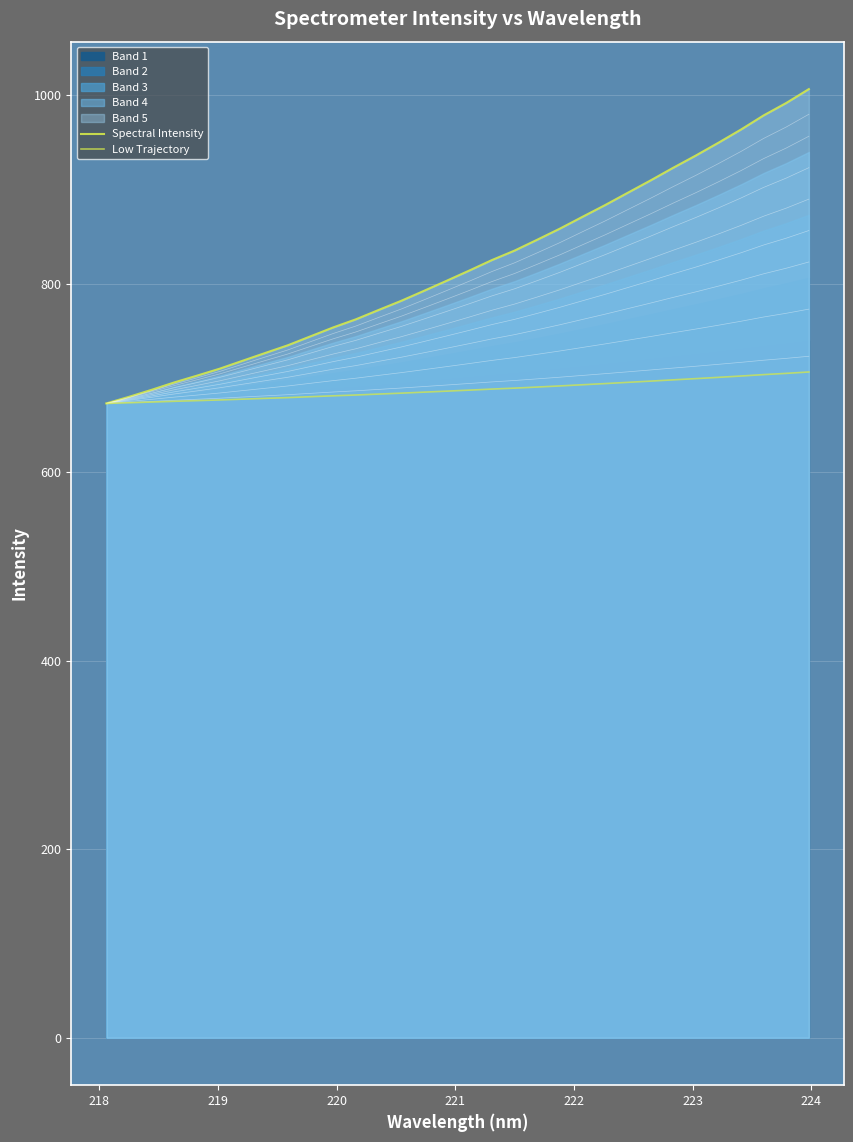

True or false: Low Trajectory and Spectral Intensity cross at least once.

False